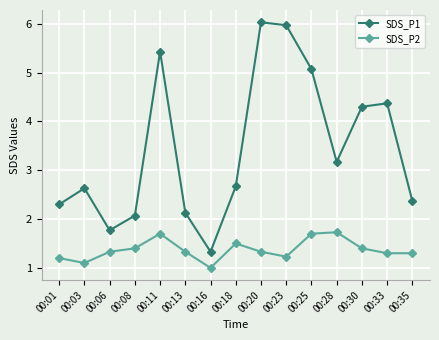

What are all the series names shown in the legend?

SDS_P1, SDS_P2